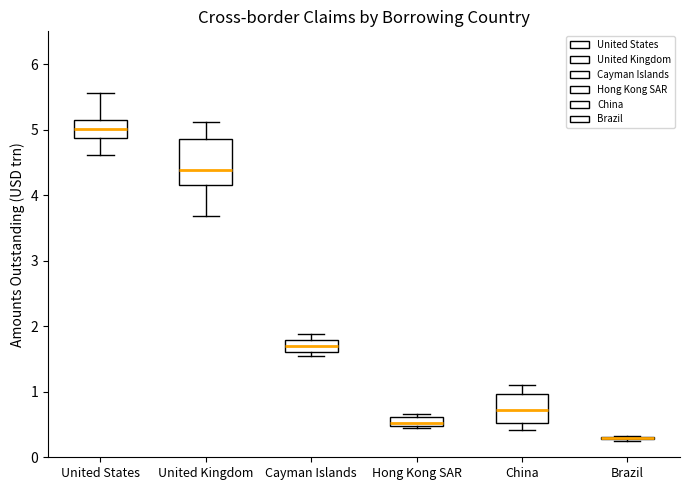

Comparing the boxes themselves (not the whiskers), which one is the tallest?

United Kingdom